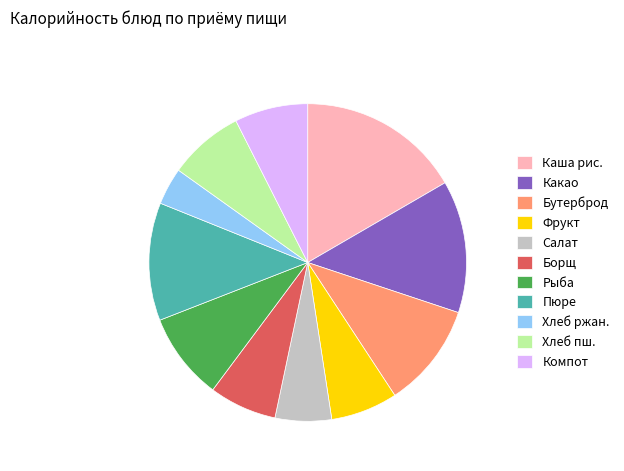

Is there a majority slice in this chart?

No